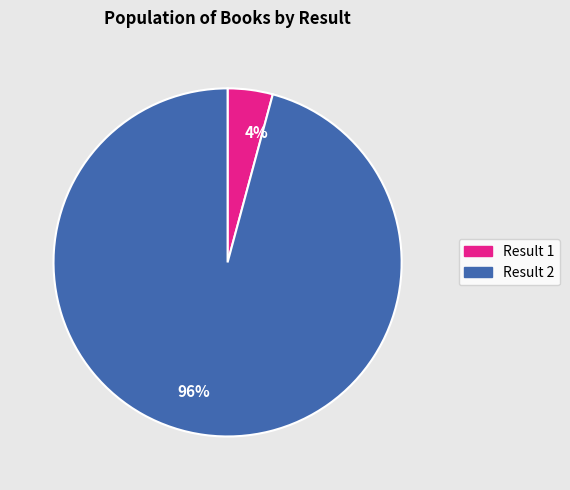

What is the majority slice?

Result 2